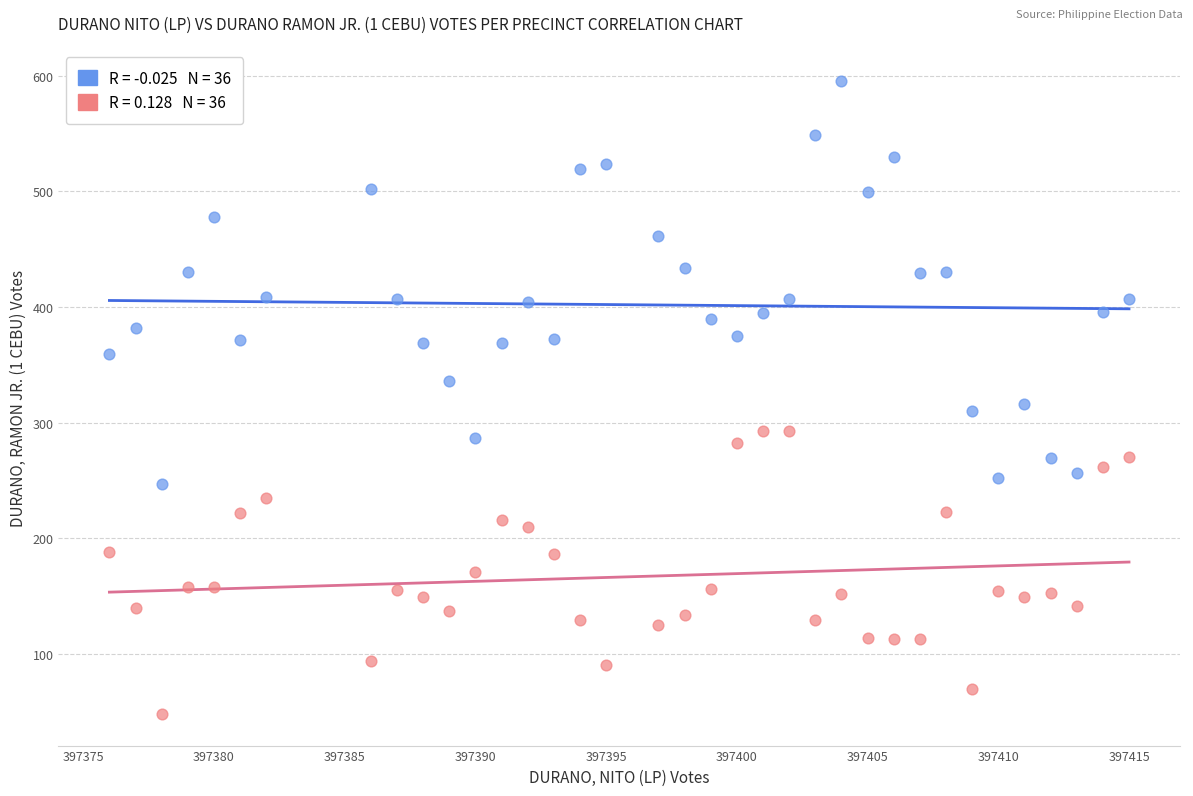

Across all data points, what is the range of Y values (max minus min)?

547